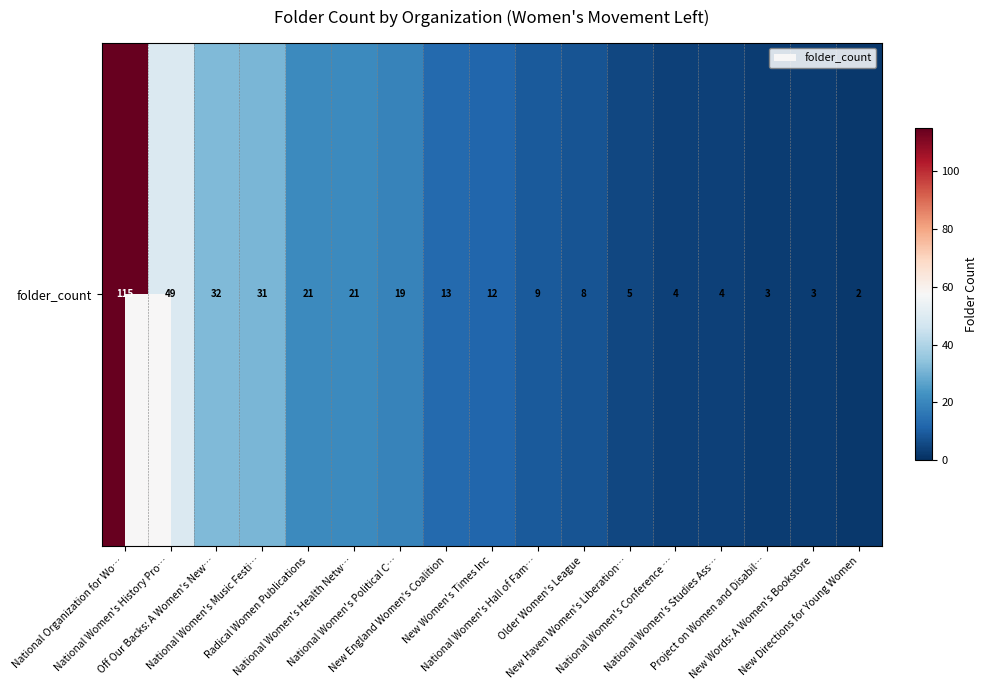

True or false: the data shows 9 at National Women's Hall of Fam….

True